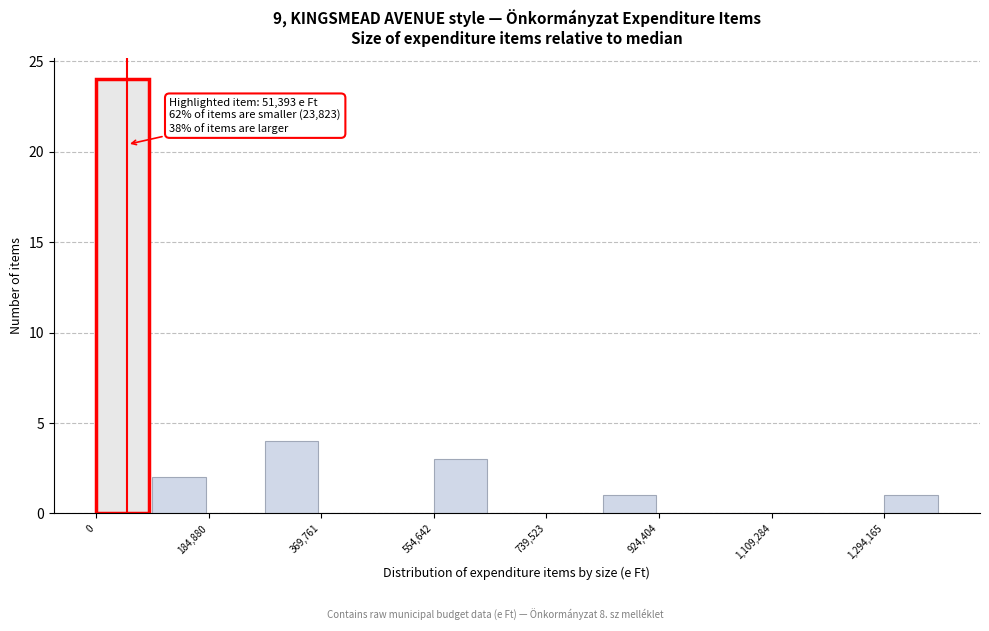

Which range on the x-axis has the tallest bar?

0 to 100000